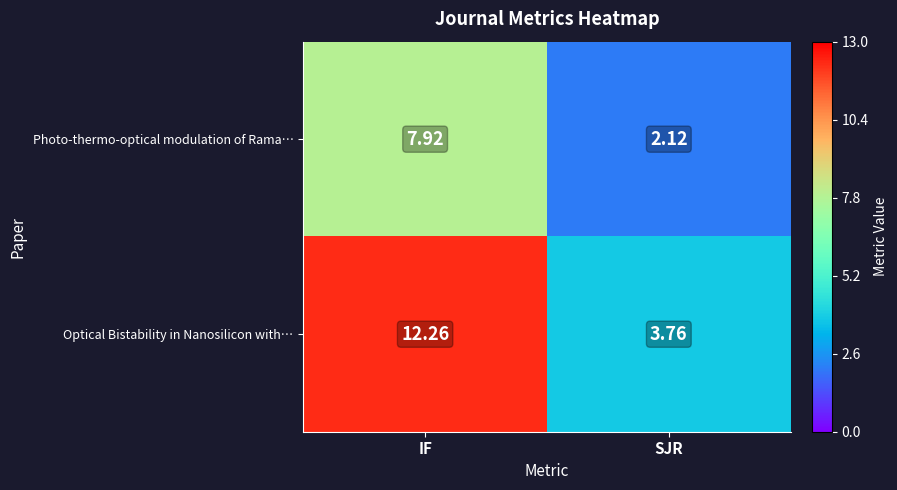

What is the total value across all series at IF?

20.2